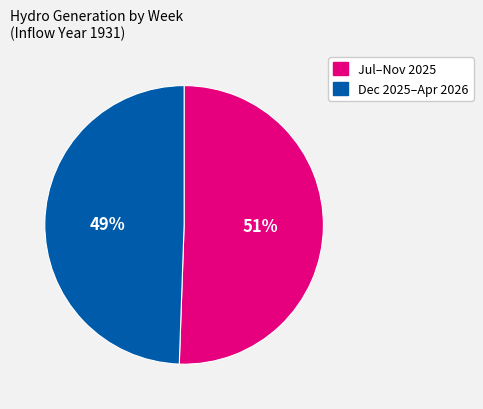

To the nearest percent, what is the average slice percentage?

50%